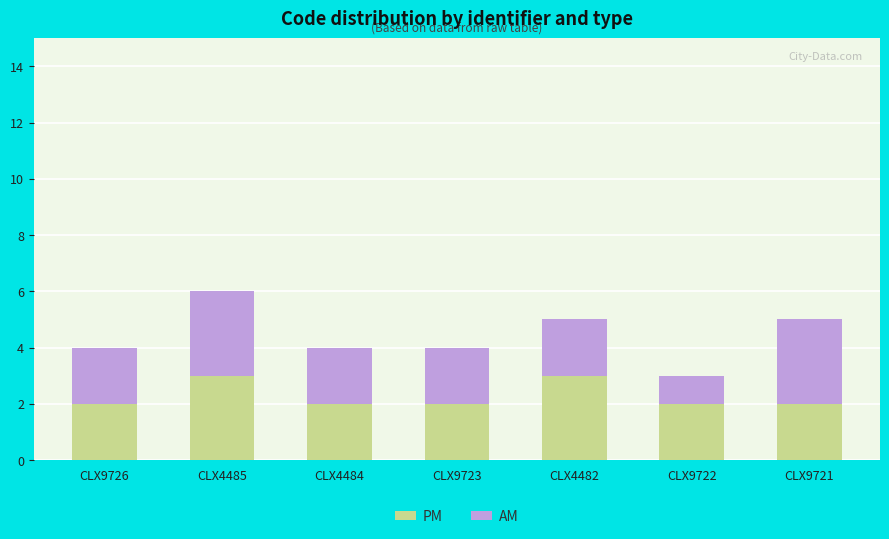

At which category is the sum across all series the highest?

CLX4485